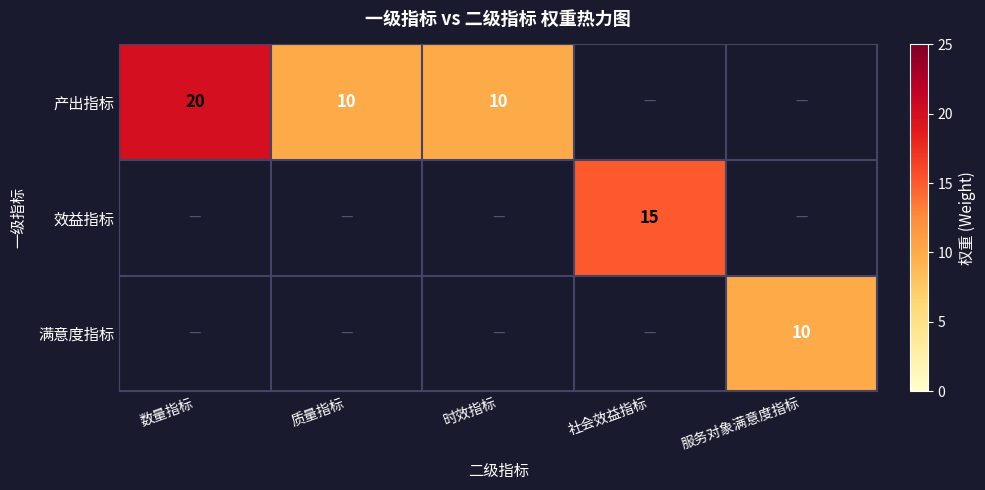

The 产出指标 series shows 20 at 数量指标. True or false?

True